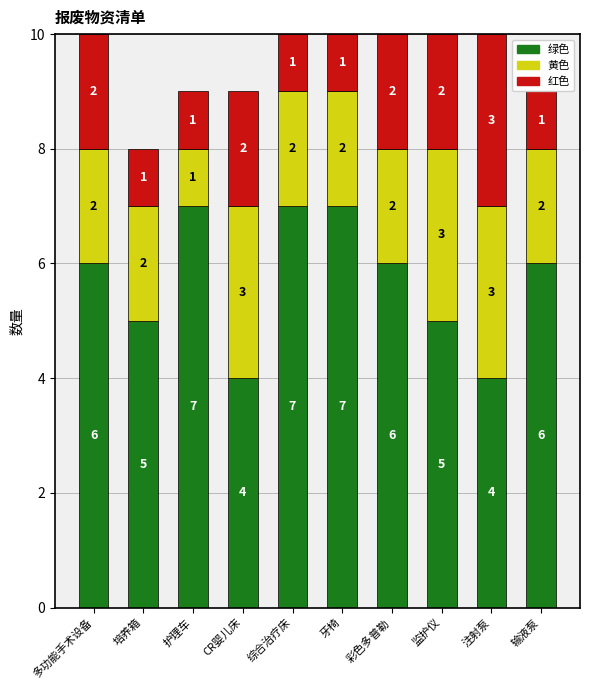

Reading right to left, transcribe the values for 绿色.

输液泵=6	注射泵=4	监护仪=5	彩色多普勒=6	牙椅=7	综合治疗床=7	CR婴儿床=4	护理车=7	培养箱=5	多功能手术设备=6